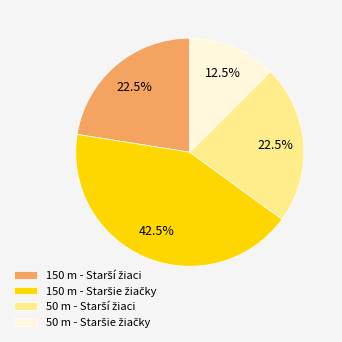

Is there a majority slice in this chart?

No